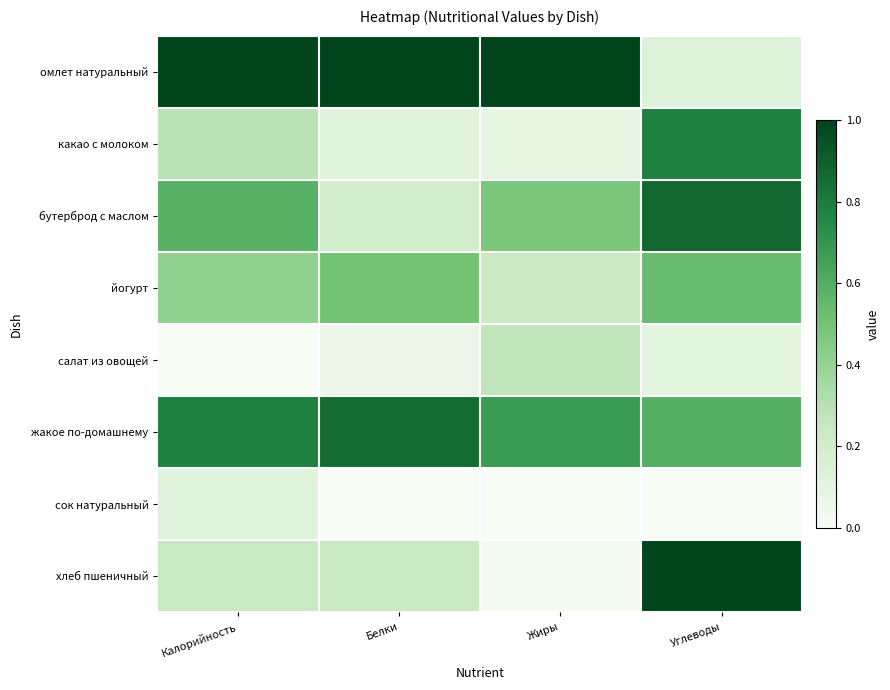

Which series has the largest total across all categories?

омлет натуральный